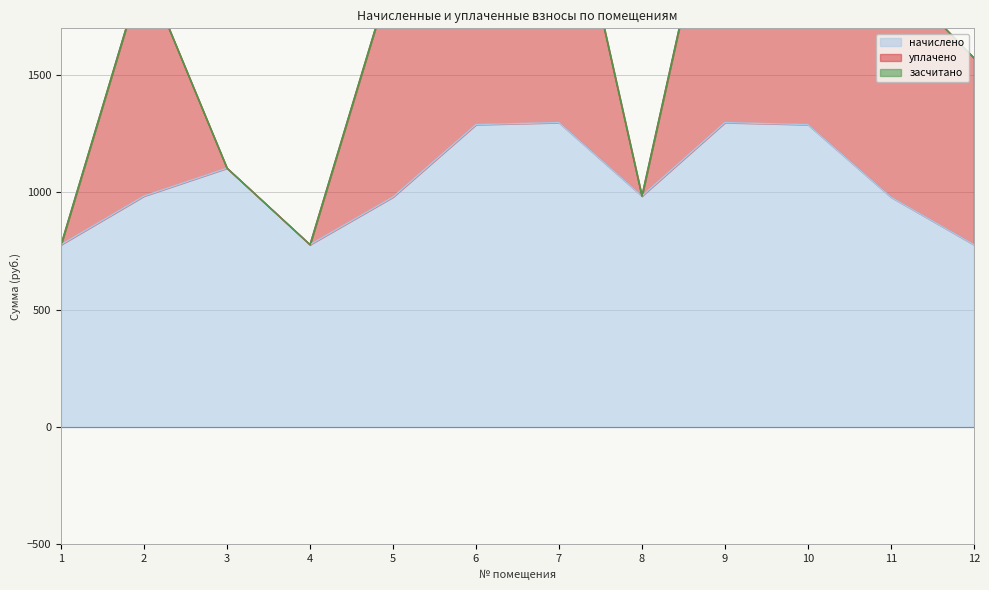

True or false: уплачено and засчитано intersect in this chart.

False